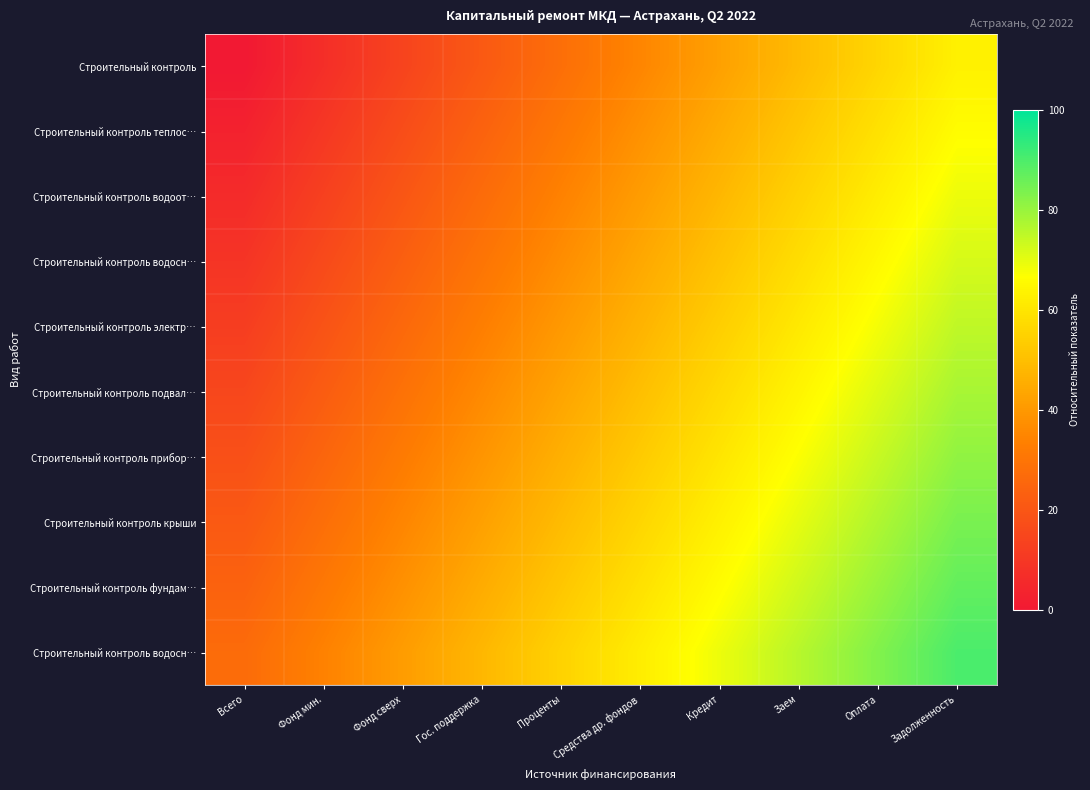

At how many categories does at least one series exceed 15?

10